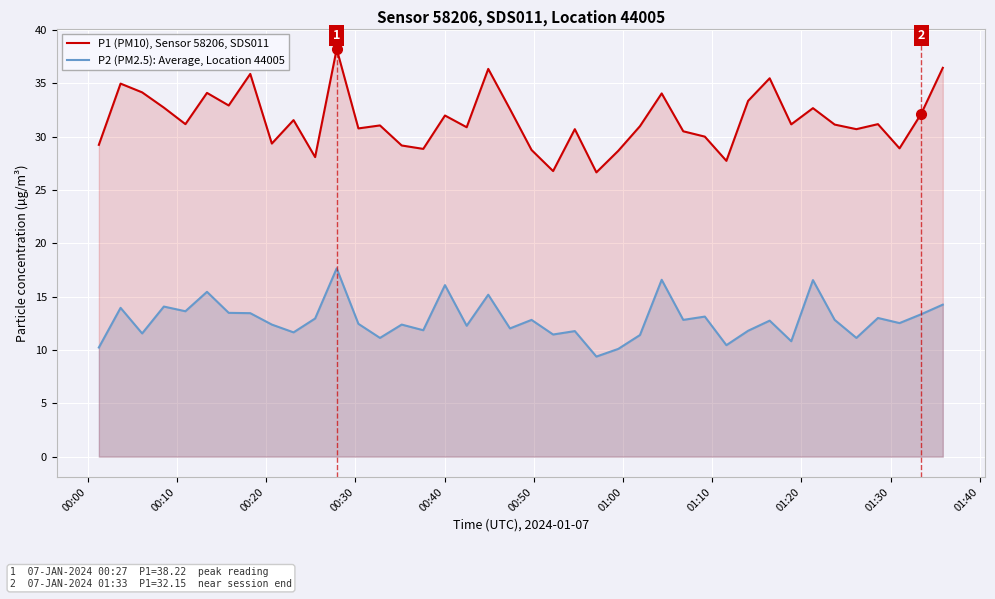

Rank the series by their average value, from highest to lowest.

P1 (PM10), Sensor 58206, SDS011, P2 (PM2.5): Average, Location 44005